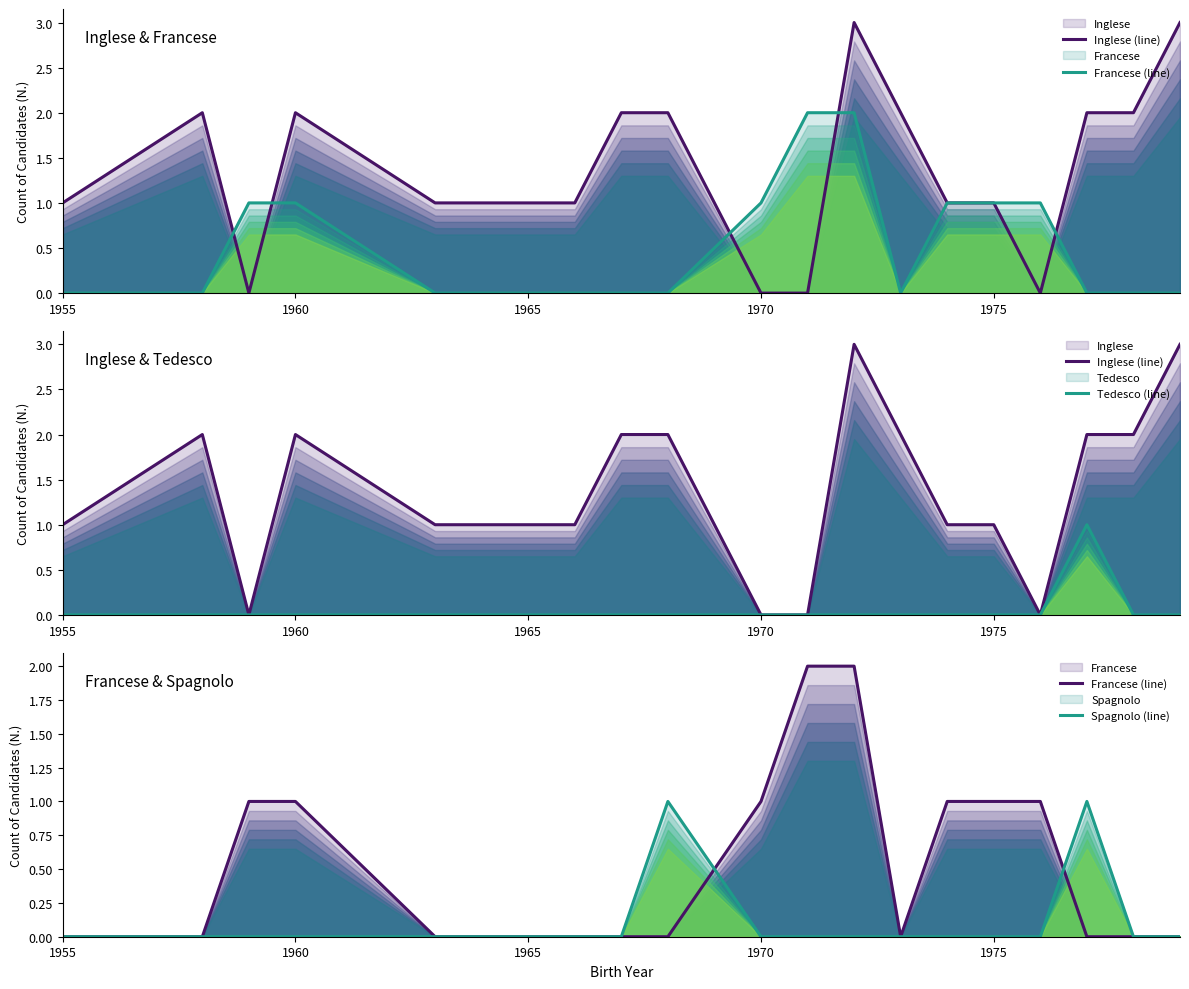

What is the maximum value shown in the chart?

3